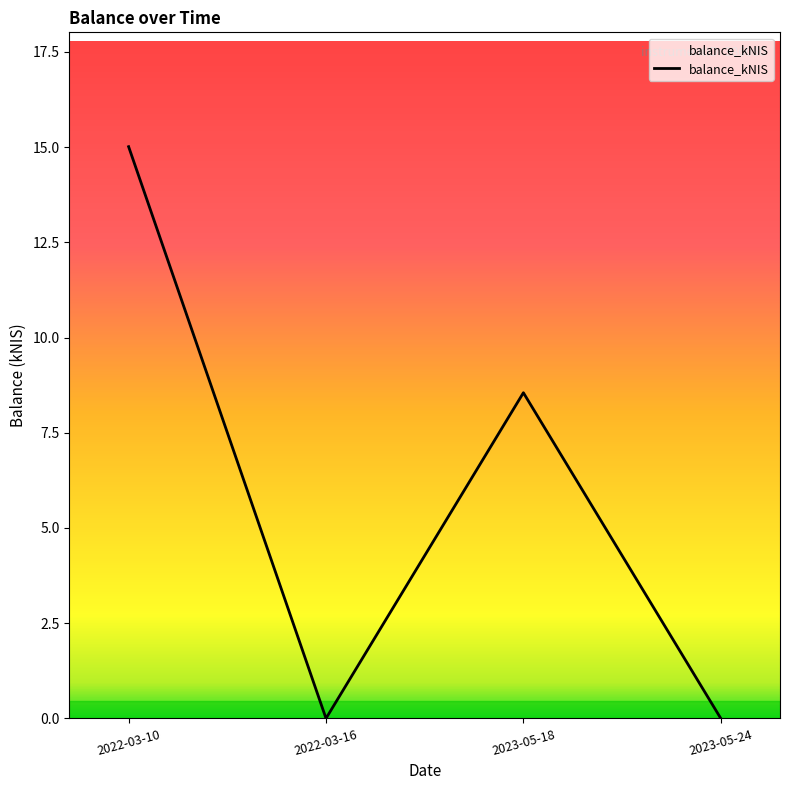

What is the difference between the values at 2023-05-18 and 2022-03-10?

6.5